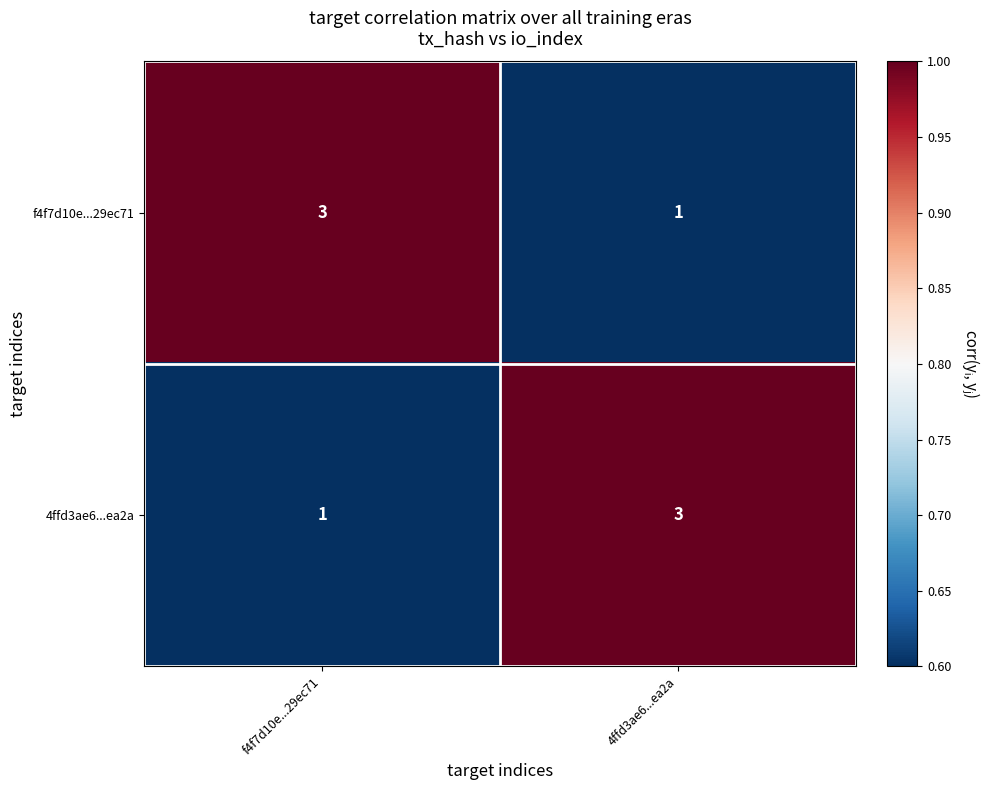

What is the sum of the f4f7d10e...29ec71 values at f4f7d10e...29ec71 and 4ffd3ae6...ea2a?

4